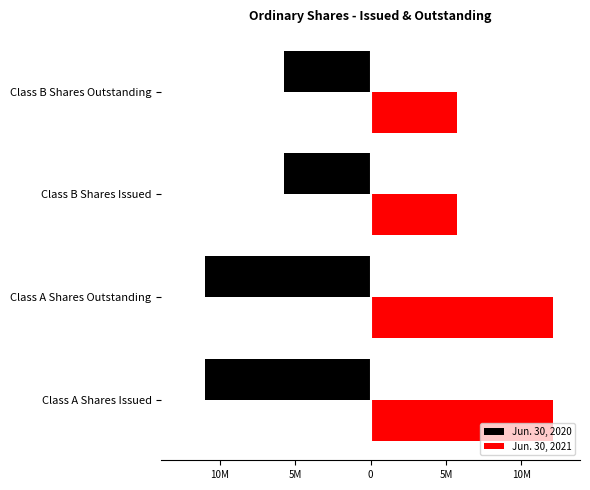

Reading left to right, list all the values displayed in this chart.

Jun. 30, 2020: -11021834	-11021834	-5763077	-5763077
Jun. 30, 2021: 12086923	12086923	5763077	5763077